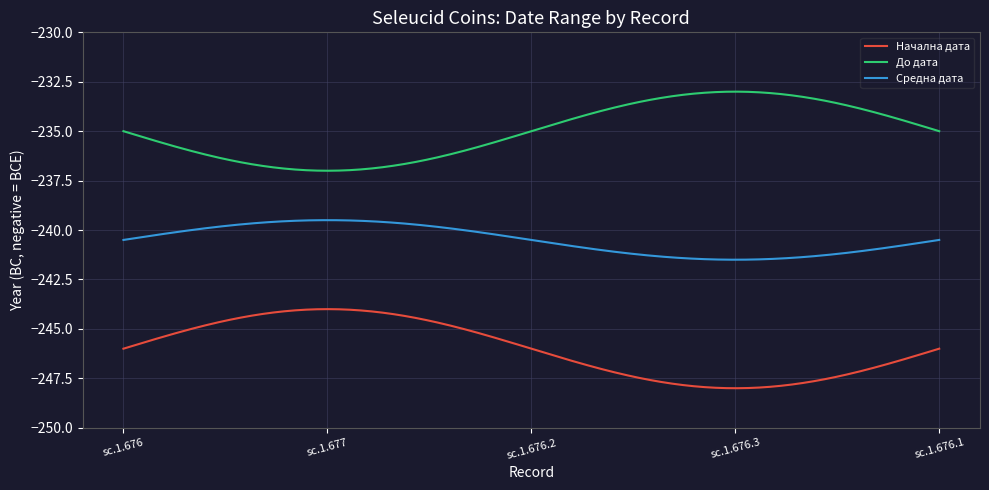

True or false: Средна дата and Начална дата intersect in this chart.

False